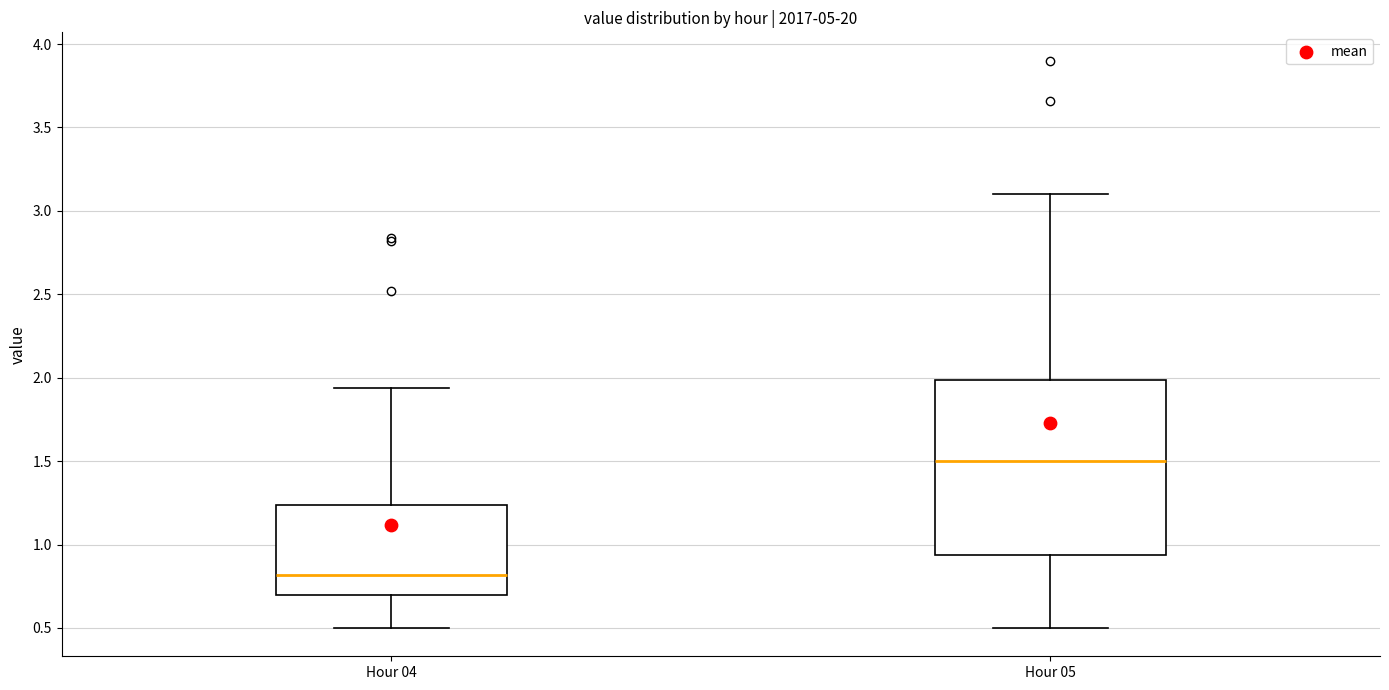

Which box is the tallest, from its lower edge to its upper edge?

Hour 05